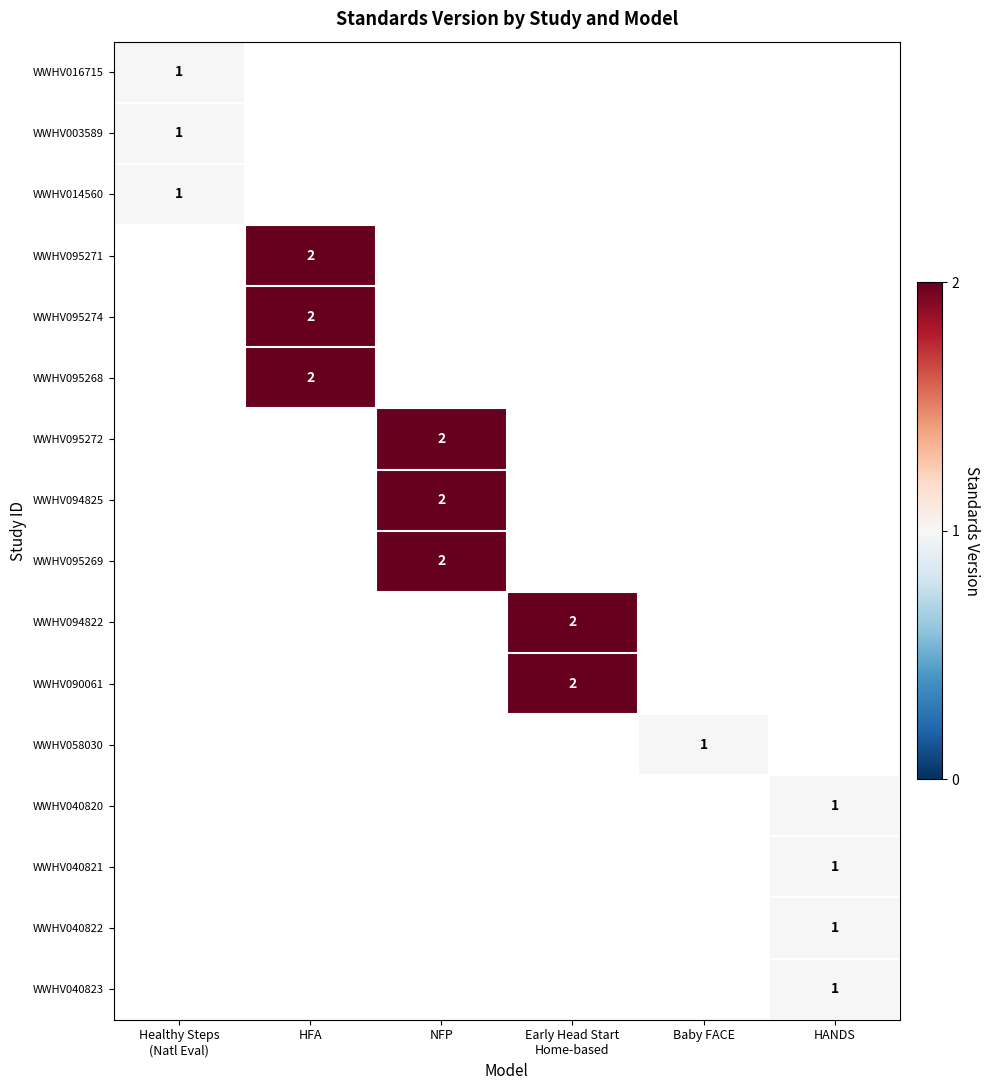

At how many categories does at least one series exceed 1?

3